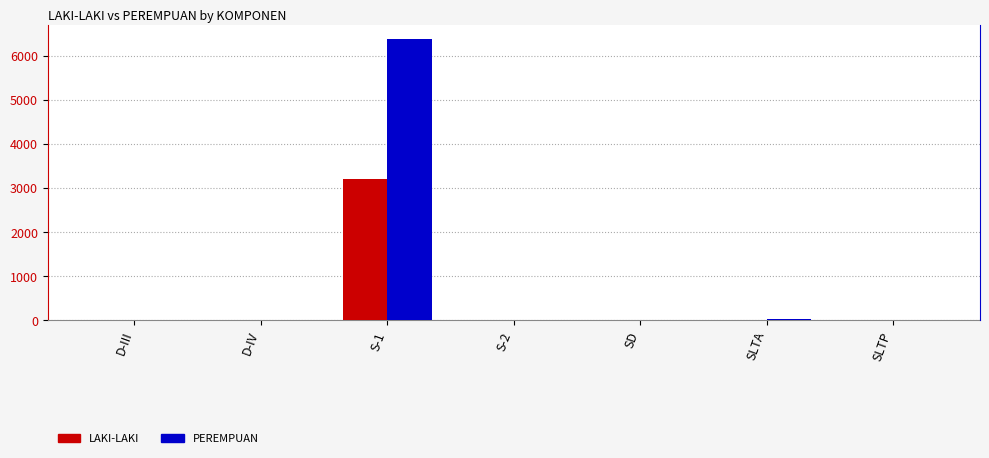

What is the difference between the maximum and second lowest values in the PEREMPUAN series?

6373